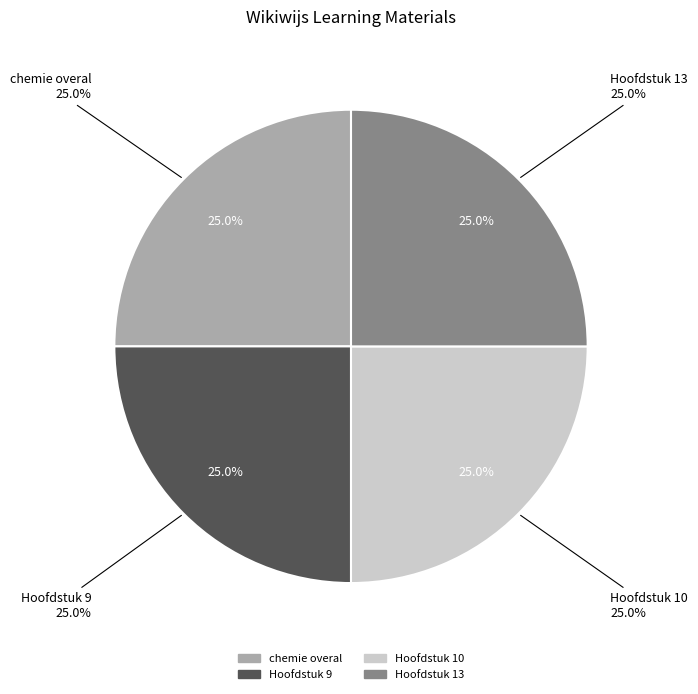

Is the sum of Hoofdstuk 13 and chemie overal greater than half?

No